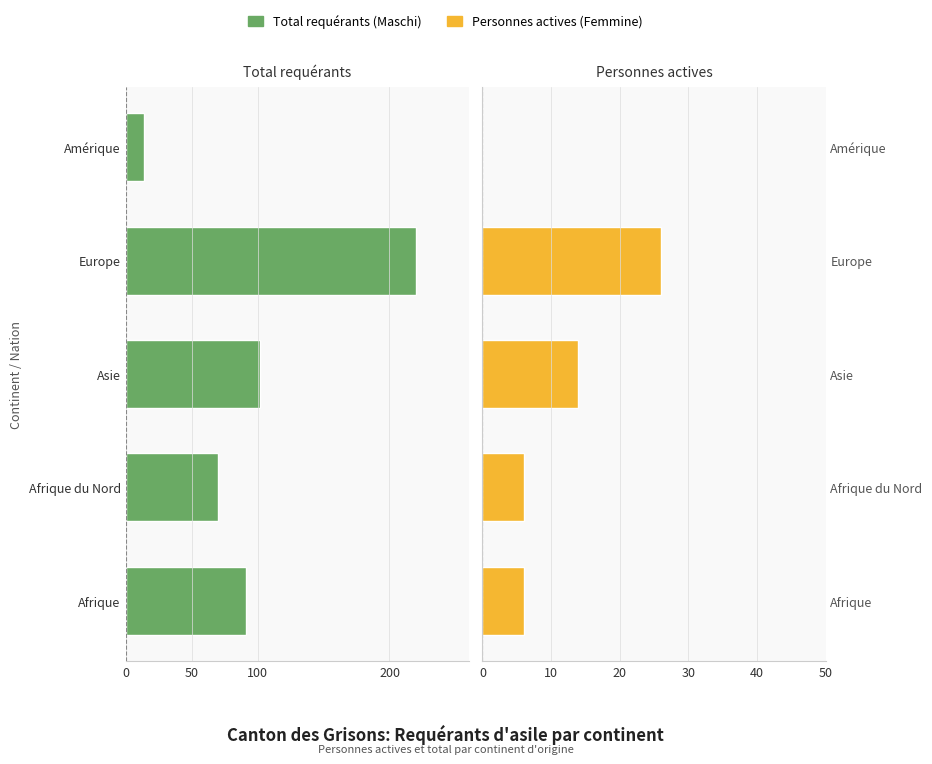

How many data points in Femmine are above 6?

2